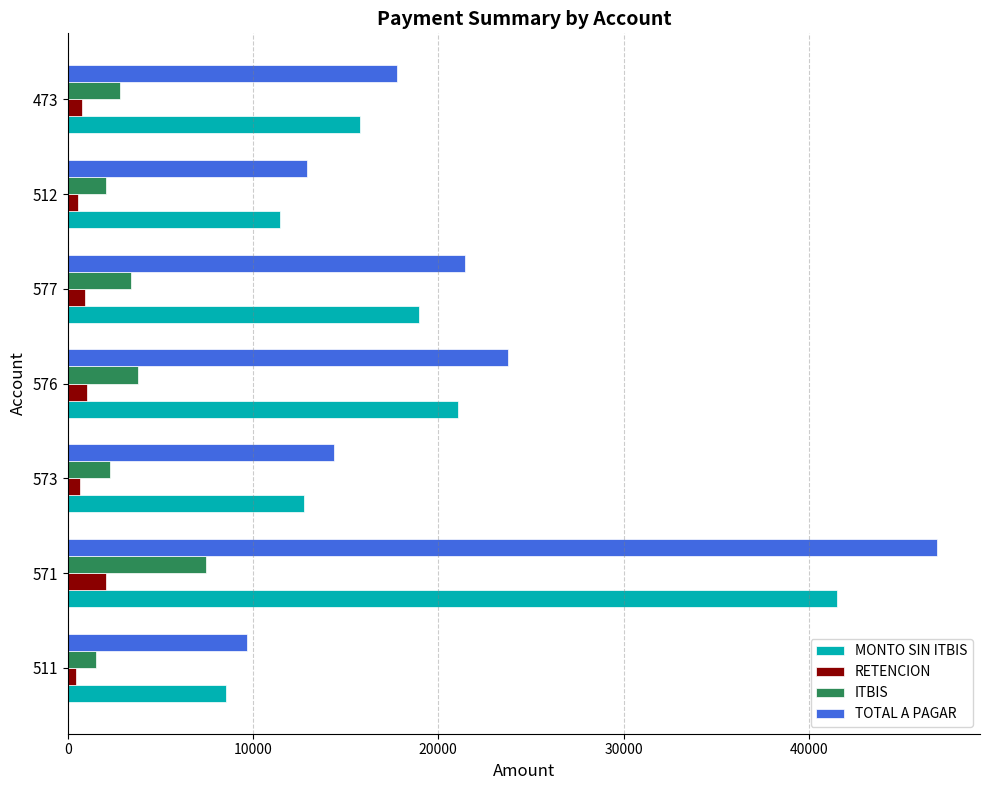

How many values in the RETENCION series are below 787?

3